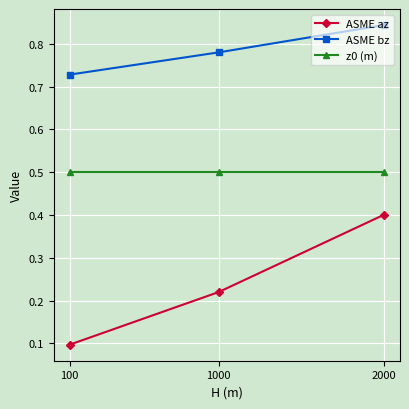

At how many categories does at least one series exceed 0?

3